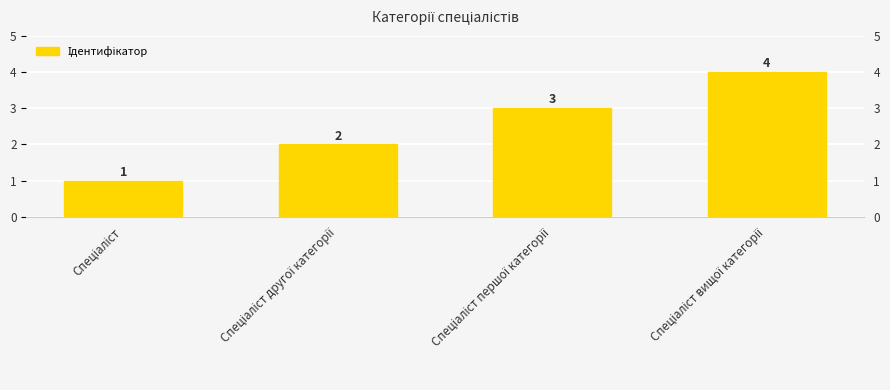

What is the change in value from Спеціаліст to Спеціаліст другої категорії?

+1